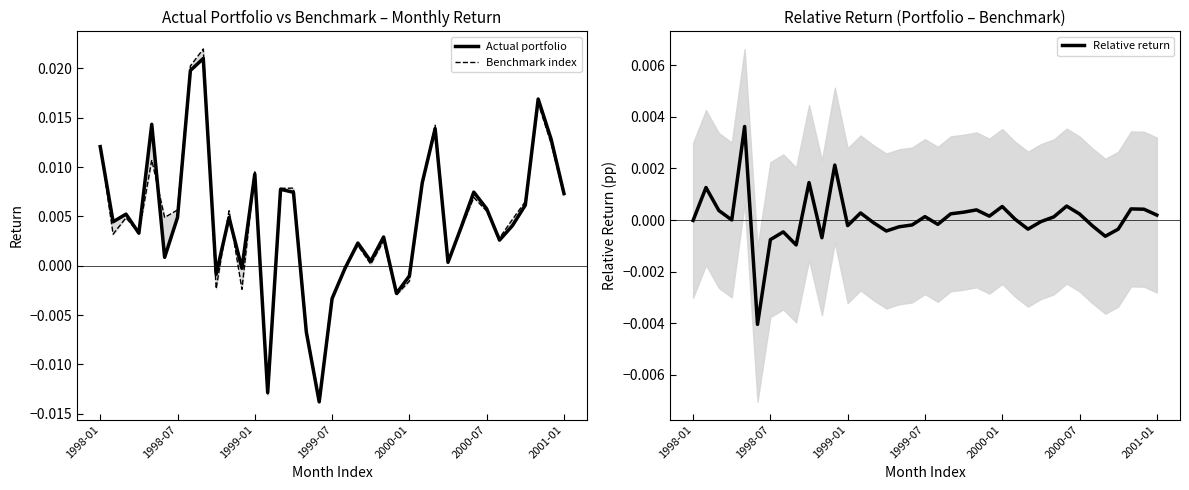

True or false: Benchmark index and Relative return intersect in this chart.

True